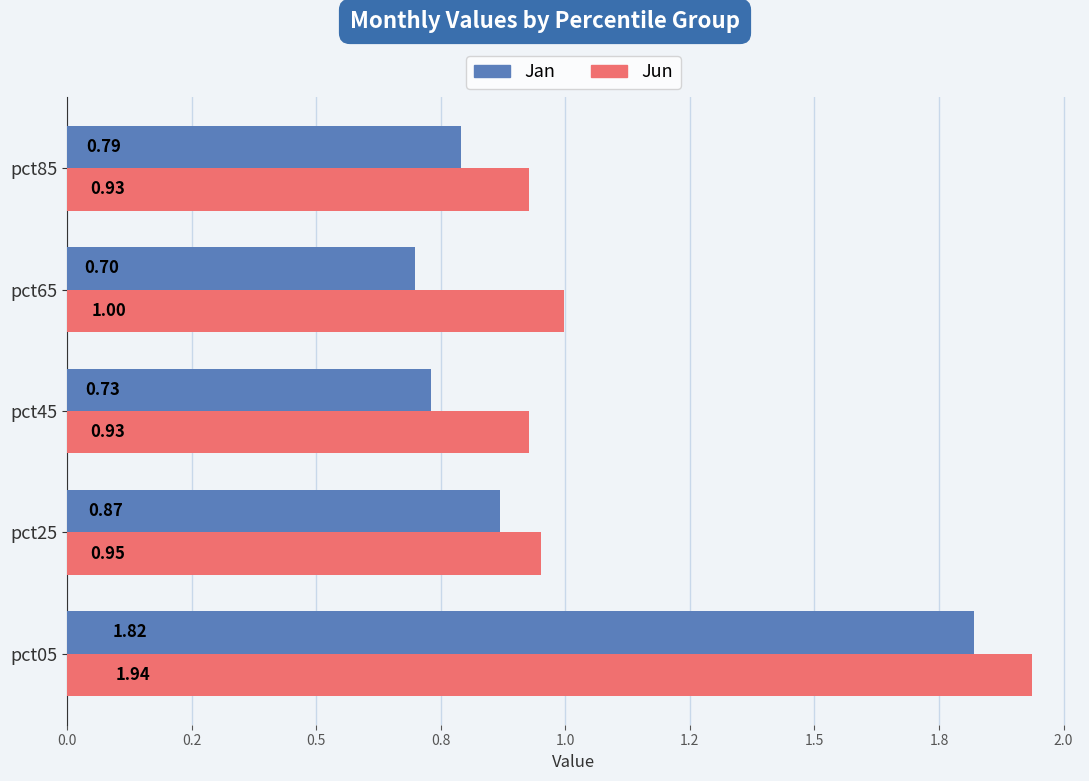

What are all the series names shown in the legend?

Jan, Jun